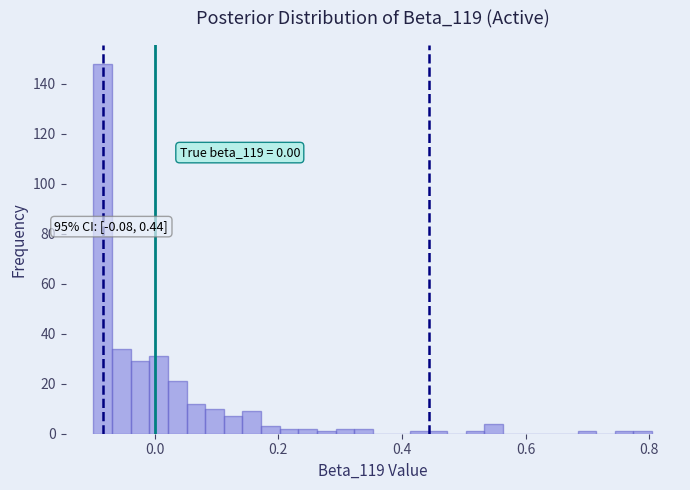

Around what value on the x-axis is the tallest bar? Give the approximate position of its centre, as read against the axis.

-0.08